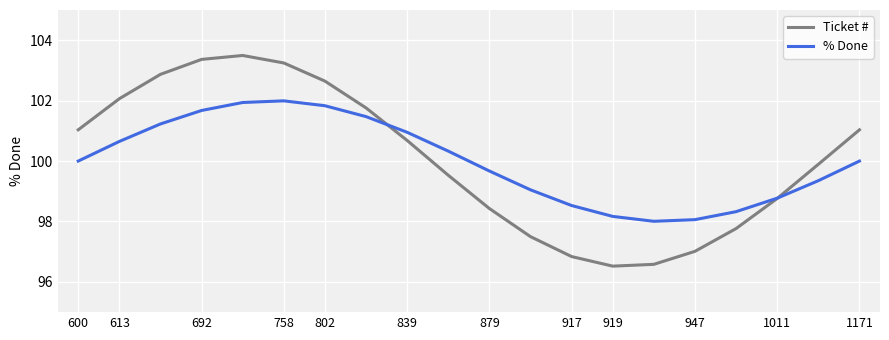

Reading left to right, transcribe all the data shown in this chart.

Ticket #: 101.0	102.1	102.9	103.4	103.5	103.2	102.6	101.8	100.7	99.5	98.4	97.5	96.8	96.5	96.6	97.0	97.8	98.8	99.9	101.0
% Done: 100.0	100.6	101.2	101.7	101.9	102.0	101.8	101.5	101.0	100.3	99.7	99.0	98.5	98.2	98.0	98.1	98.3	98.8	99.4	100.0